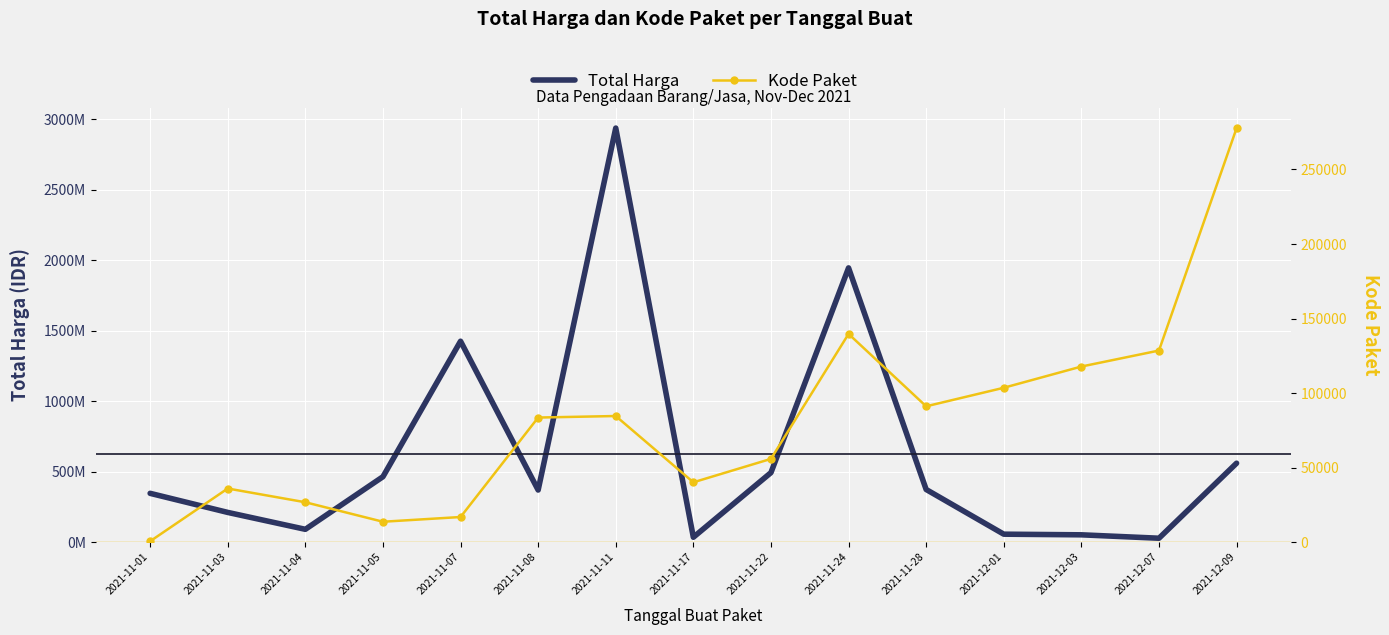

True or false: Kode Paket has more than 2 interior local peaks.

True